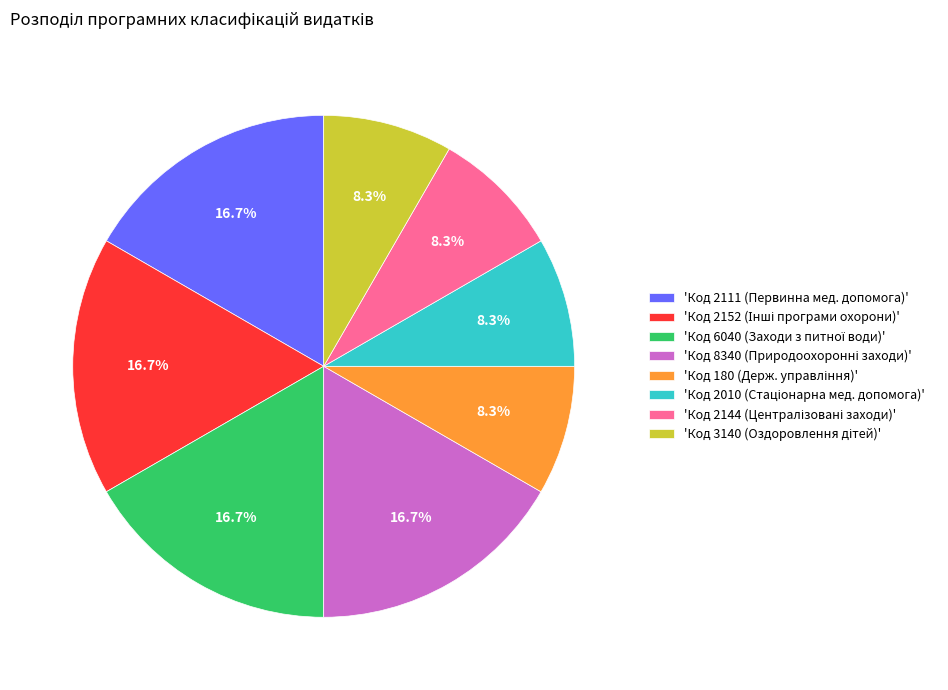

How many segments does this pie chart have?

8